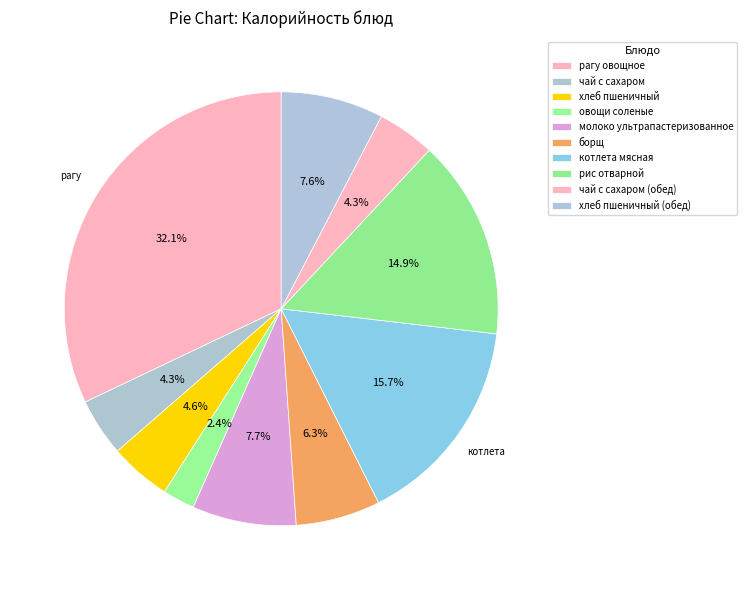

What is the change in value from рагу овощное to борщ?

-387.2